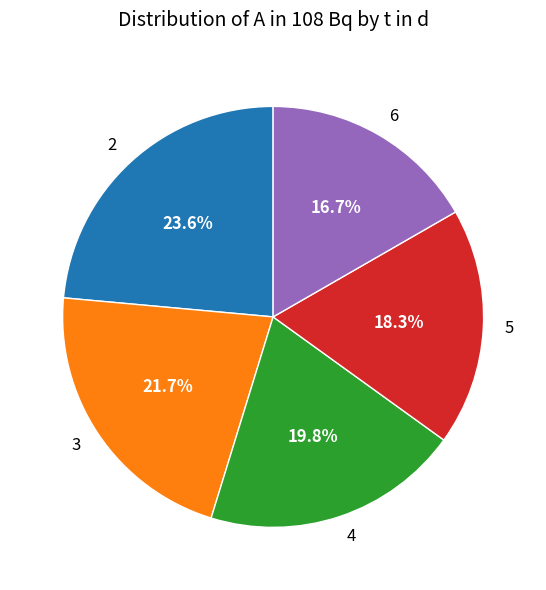

Is there a majority slice in this chart?

No